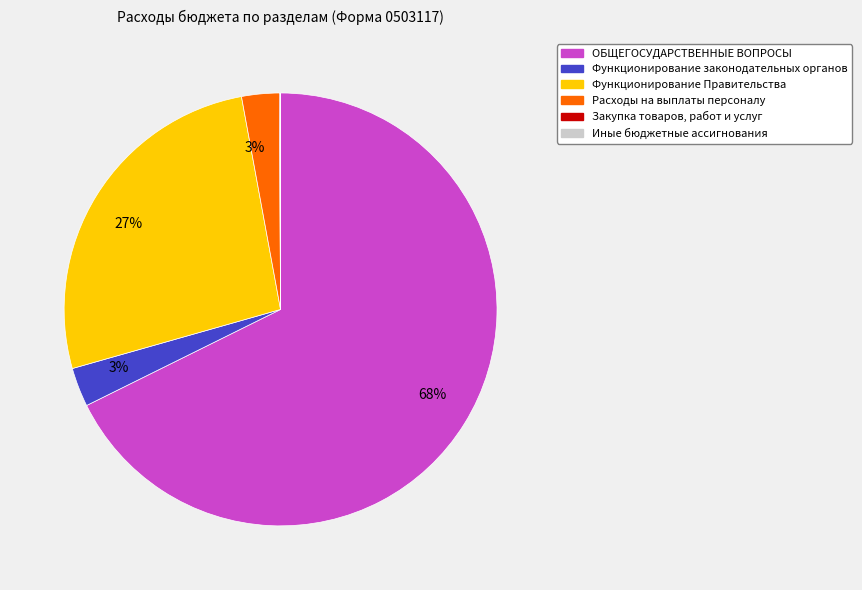

To the nearest percent, what is the average slice percentage?

17%